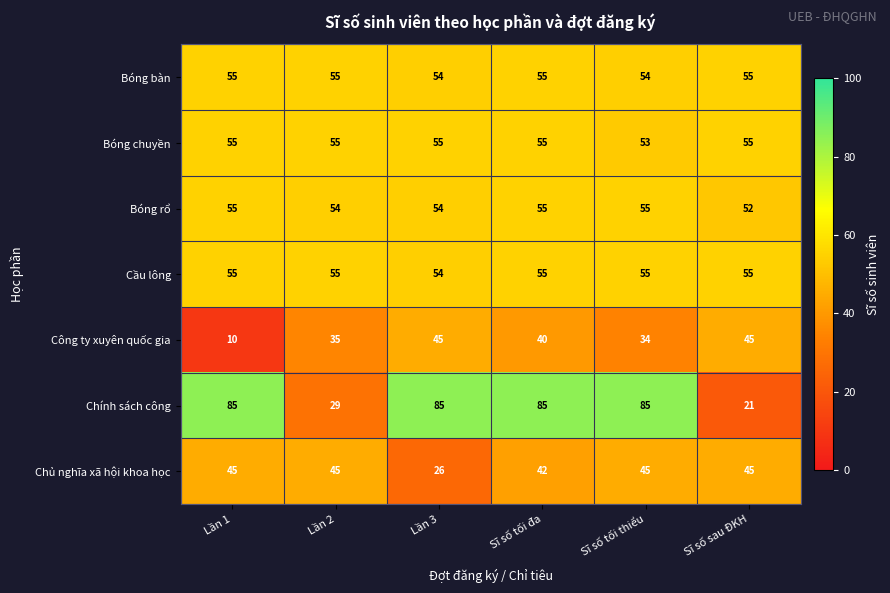

What is the total value across all series at Lần 2?

328